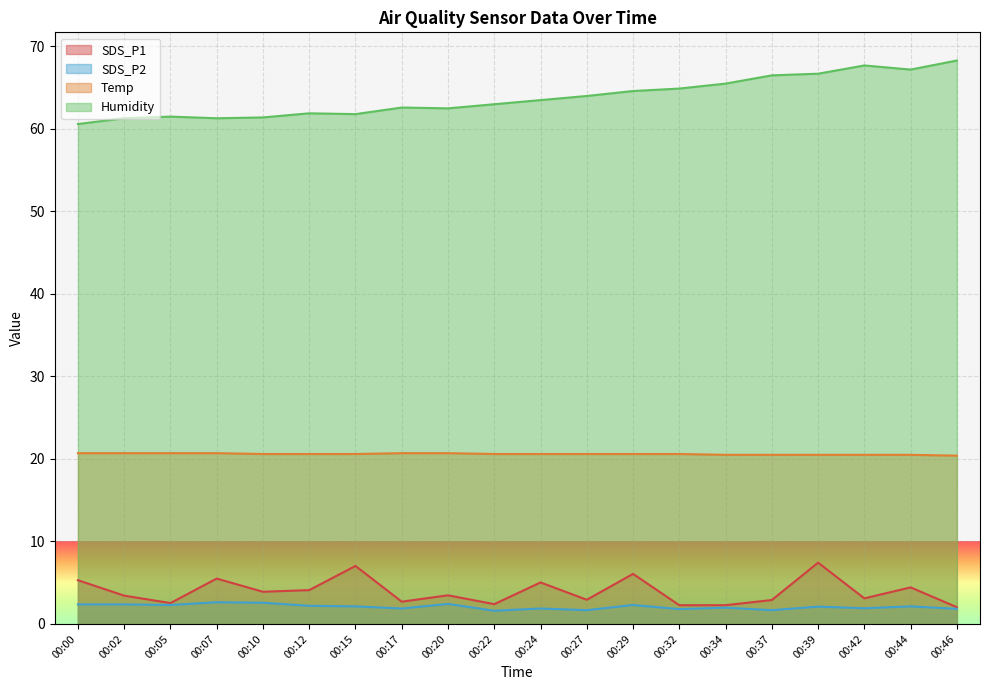

What are all the series names shown in the legend?

SDS_P1, SDS_P2, Temp, Humidity